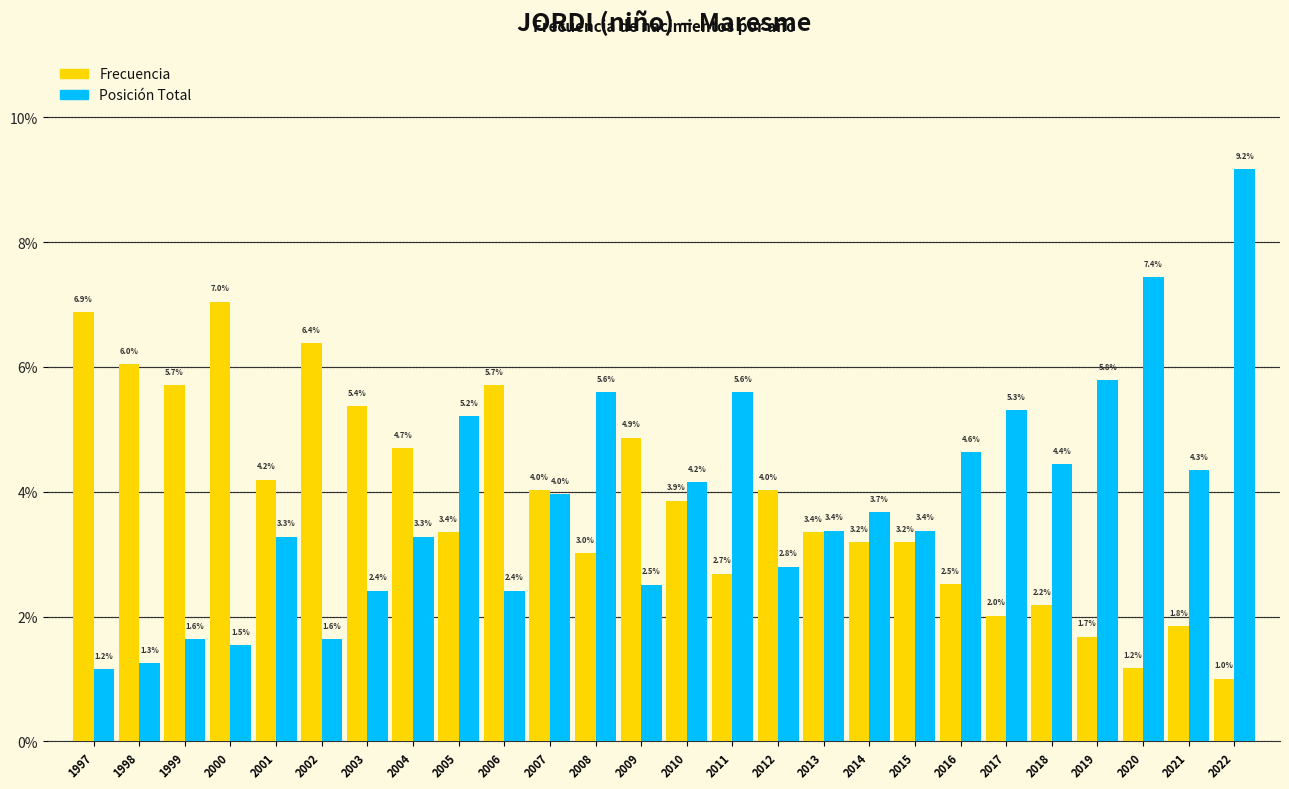

Reading right to left, list all the values displayed in this chart.

Frecuencia: 1.0	1.8	1.2	1.7	2.2	2.0	2.5	3.2	3.2	3.4	4.0	2.7	3.9	4.9	3.0	4.0	5.7	3.4	4.7	5.4	6.4	4.2	7.0	5.7	6.0	6.9
Posición Total: 9.2	4.3	7.4	5.8	4.4	5.3	4.6	3.4	3.7	3.4	2.8	5.6	4.2	2.5	5.6	4.0	2.4	5.2	3.3	2.4	1.6	3.3	1.5	1.6	1.3	1.2